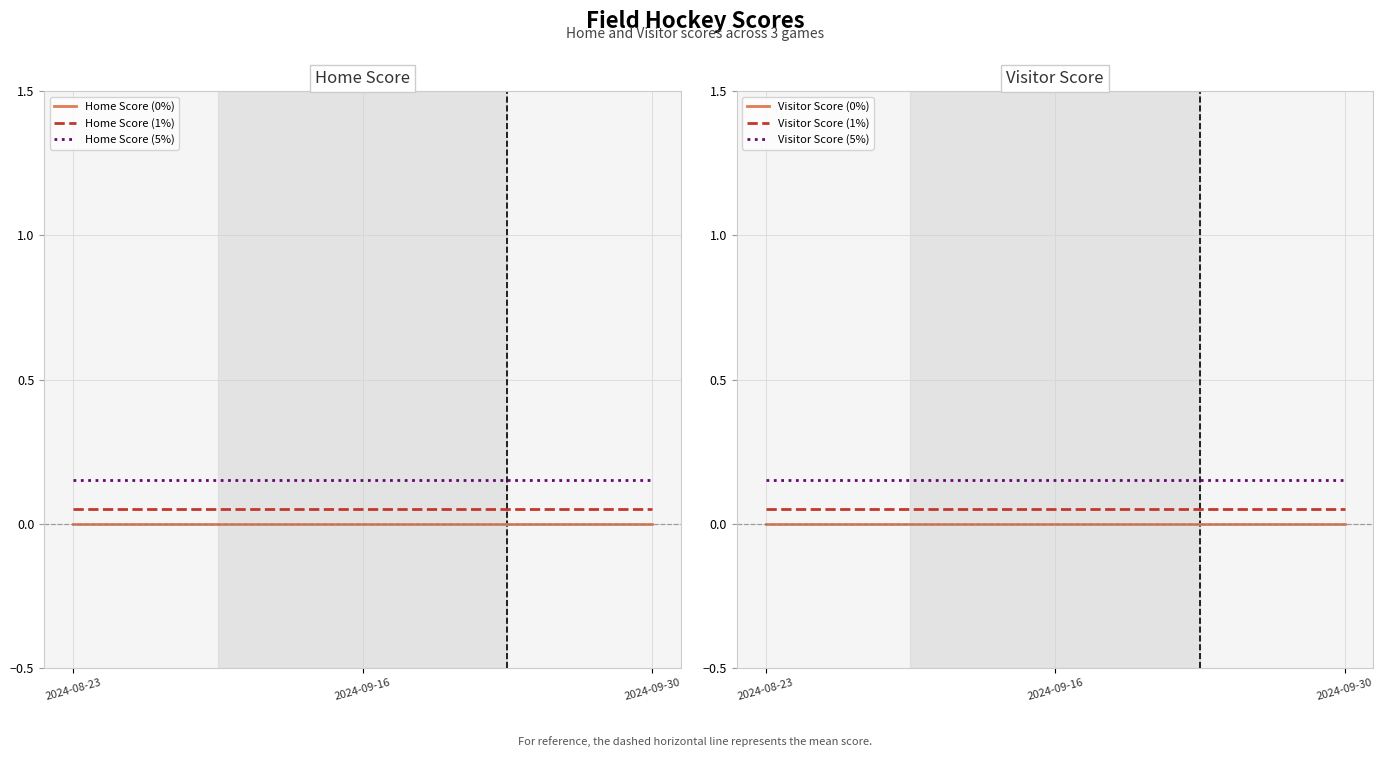

What is the maximum value shown in the chart?

0.1